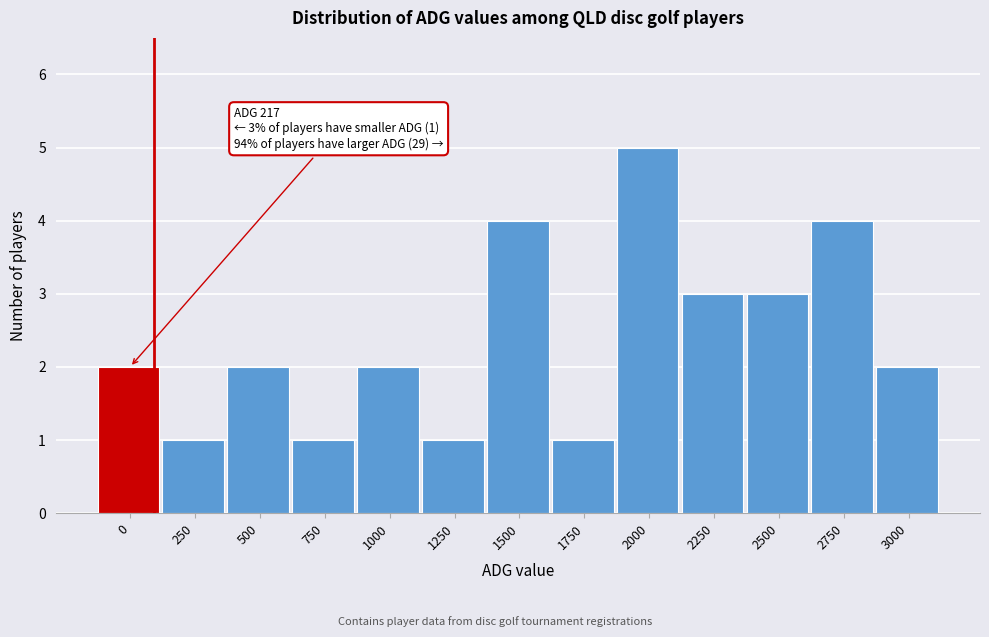

Reading left to right, extract all data points from this chart.

2	1	2	1	2	1	4	1	5	3	3	4	2